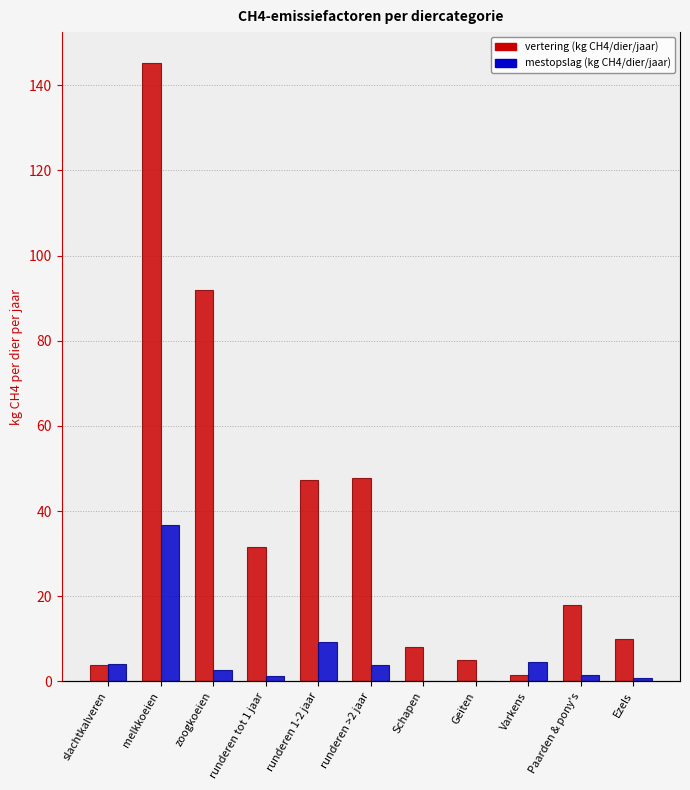

At which label does mestopslag (kg CH4/dier/jaar) first exceed 2?

slachtkalveren